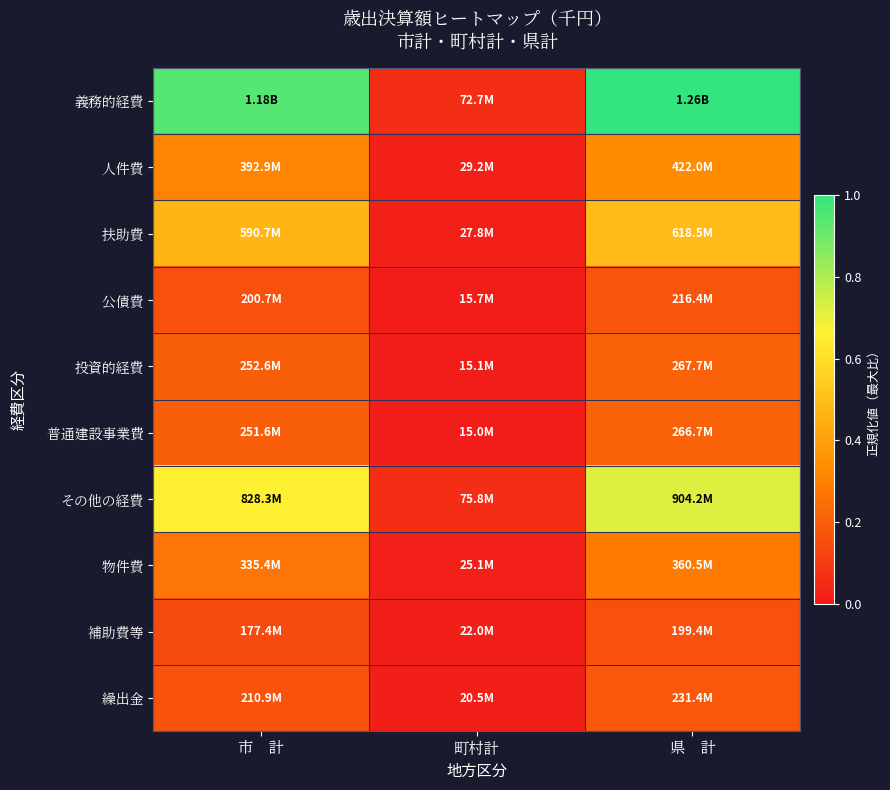

Rank the series by their maximum value, from lowest to highest.

補助費等, 公債費, 繰出金, 普通建設事業費, 投資的経費, 物件費, 人件費, 扶助費, その他の経費, 義務的経費